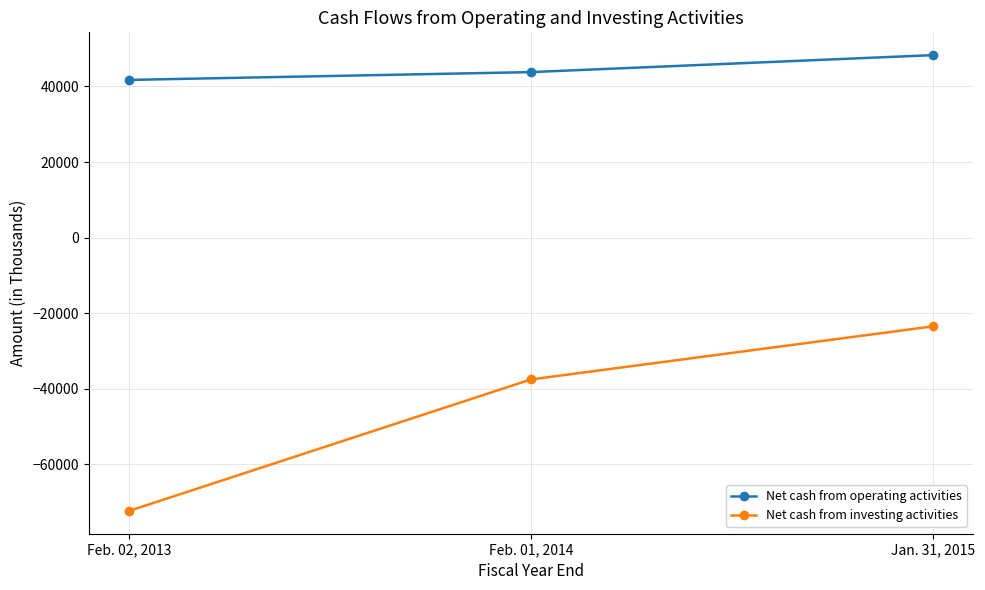

Which label corresponds to the largest value in the chart?

Jan. 31, 2015